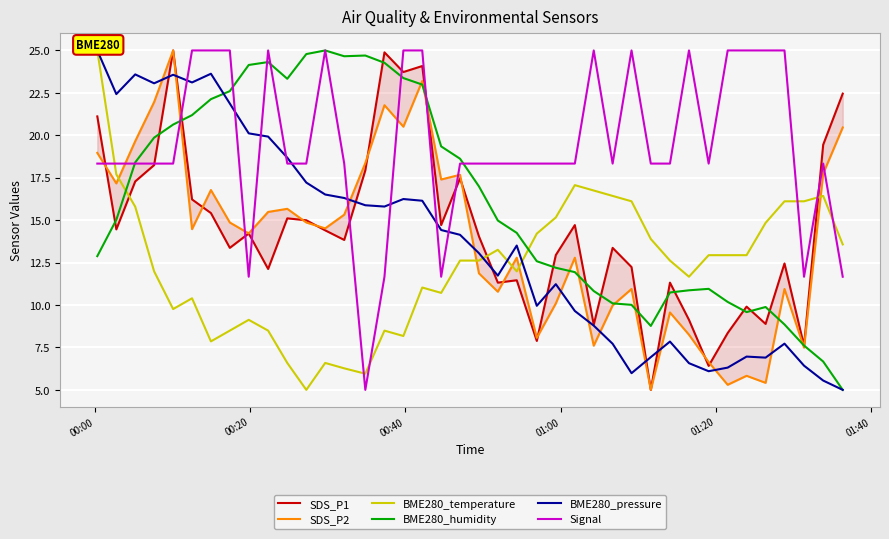

What is the average value of the SDS_P1 series?

14.4